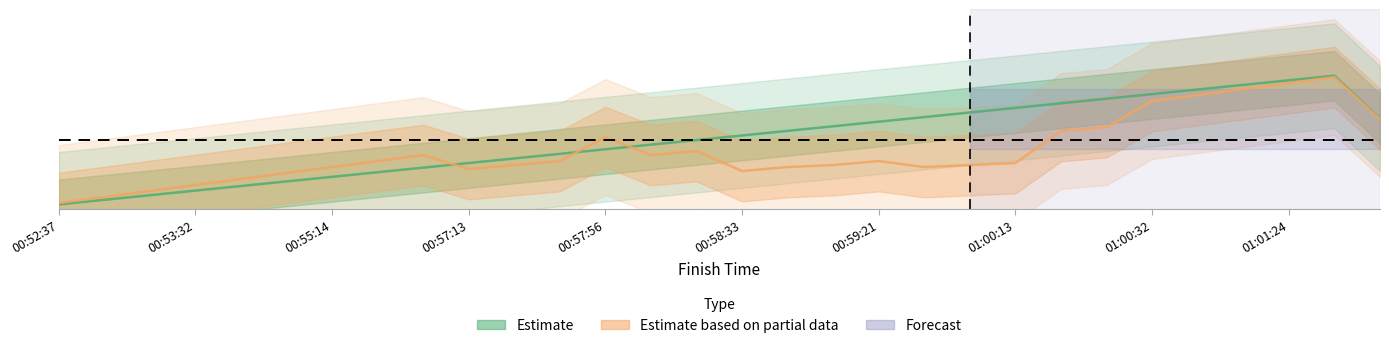

Is it true that Estimate based on partial data (Pos. Cat.) equals 0.2 at 23?

False